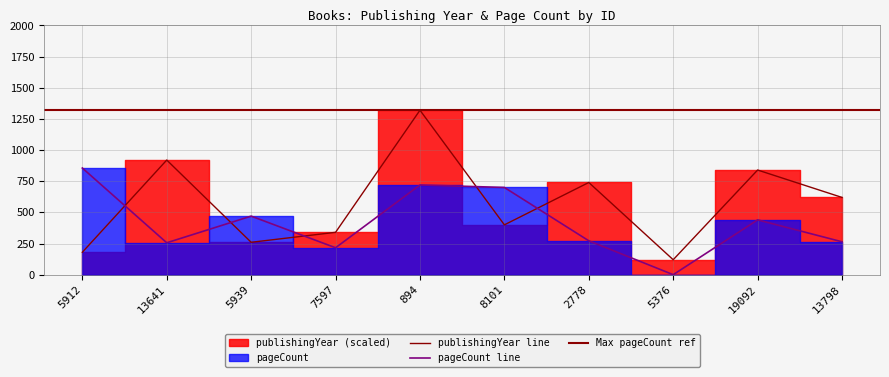

Which series has the largest total across all categories?

publishingYear